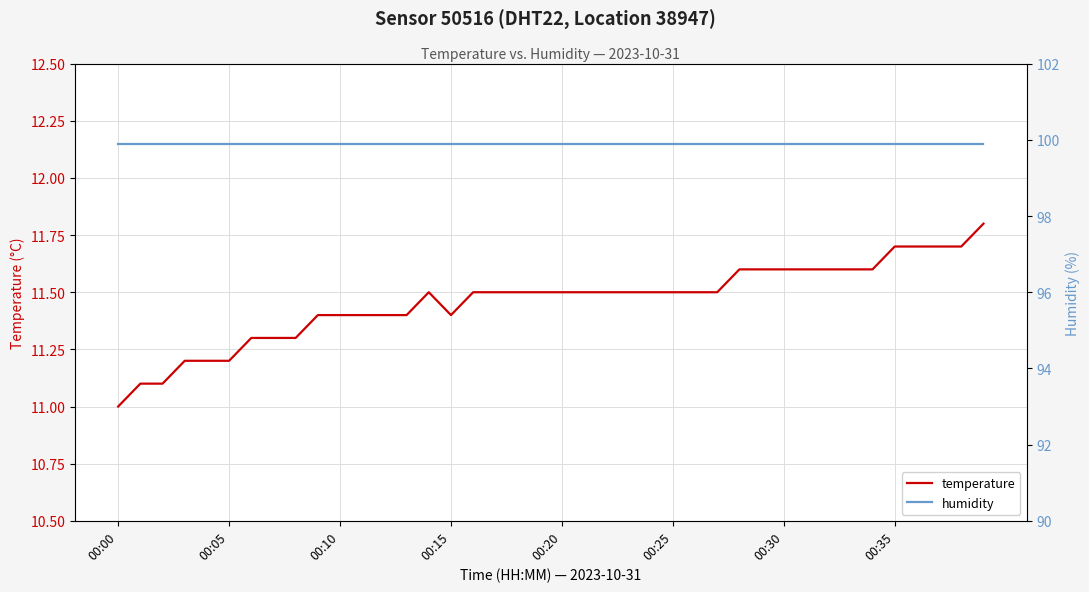

How many data points does each series have?

40